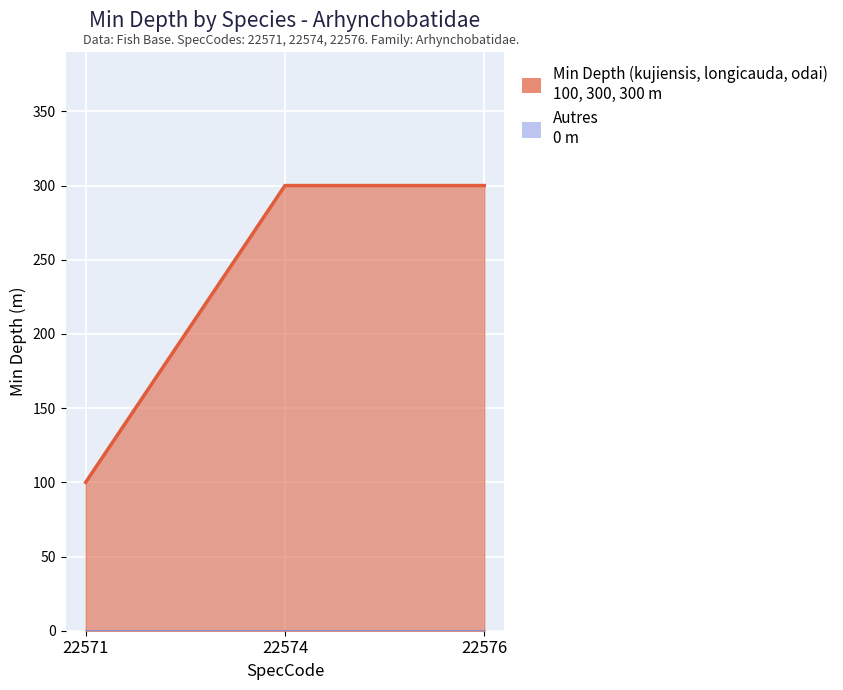

The chart shows a value of 300 at 22576. True or false?

True